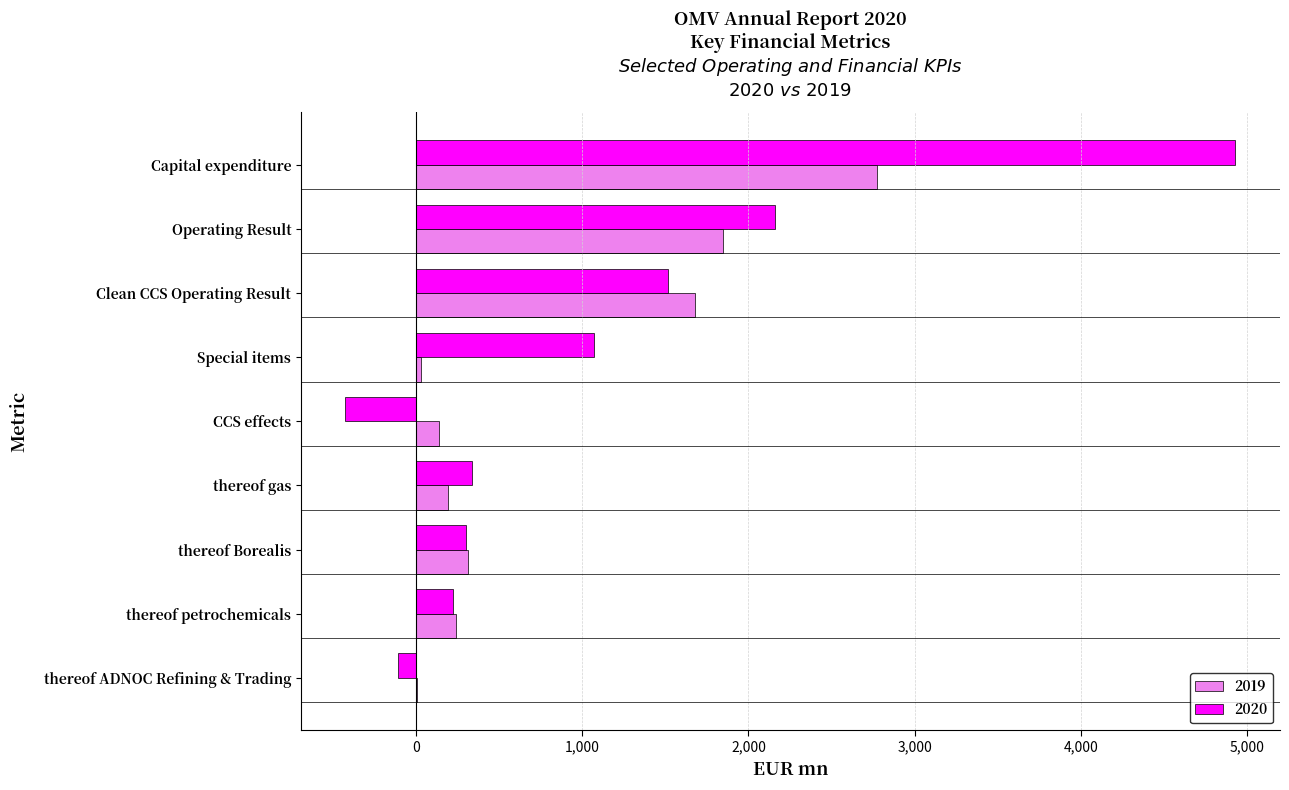

Read the 2020 value at CCS effects, to the nearest 10.

-420